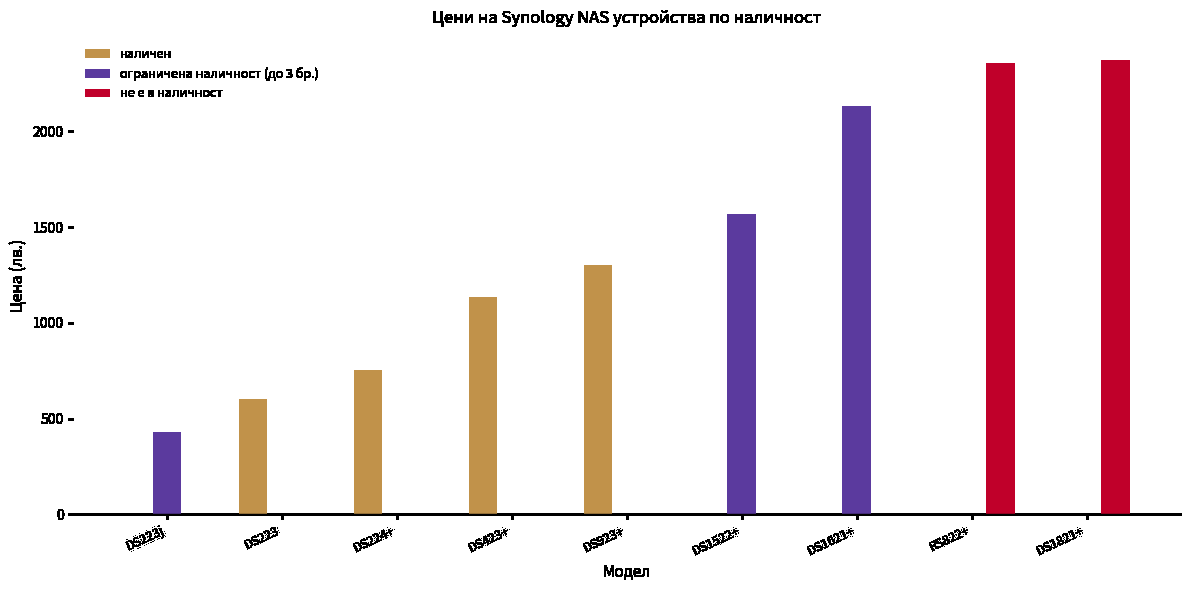

What is the sum of the ограничена наличност (до 3 бр.) values at RS822+ and DS1522+?

1566.7